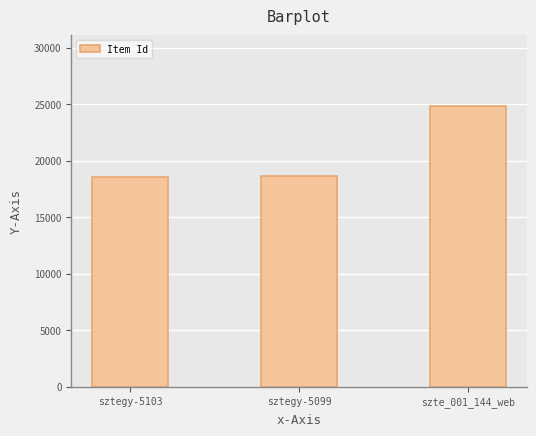

What is the change in value from sztegy-5103 to szte_001_144_web?

+6314